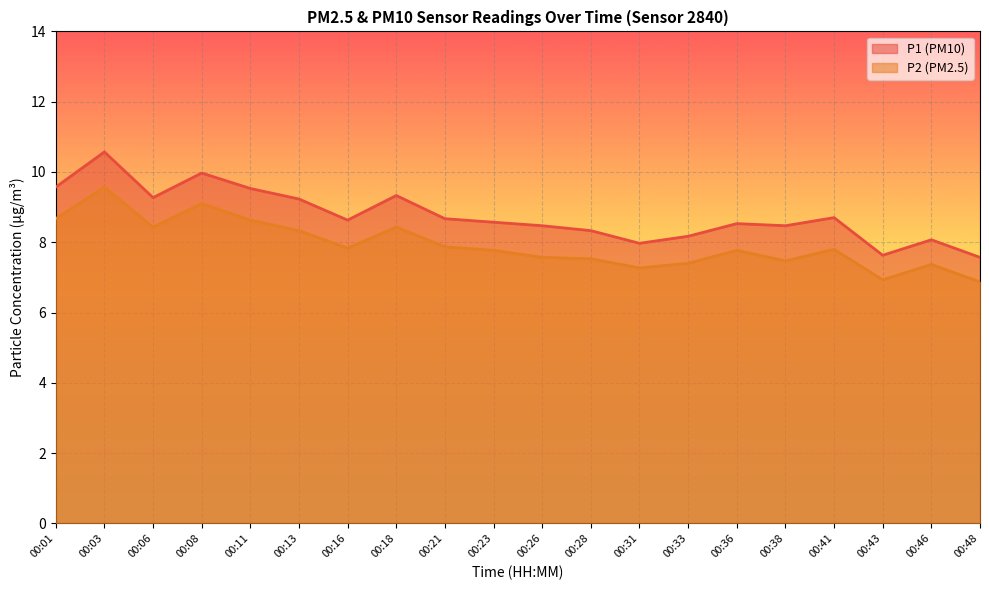

At how many categories does at least one series exceed 9?

7